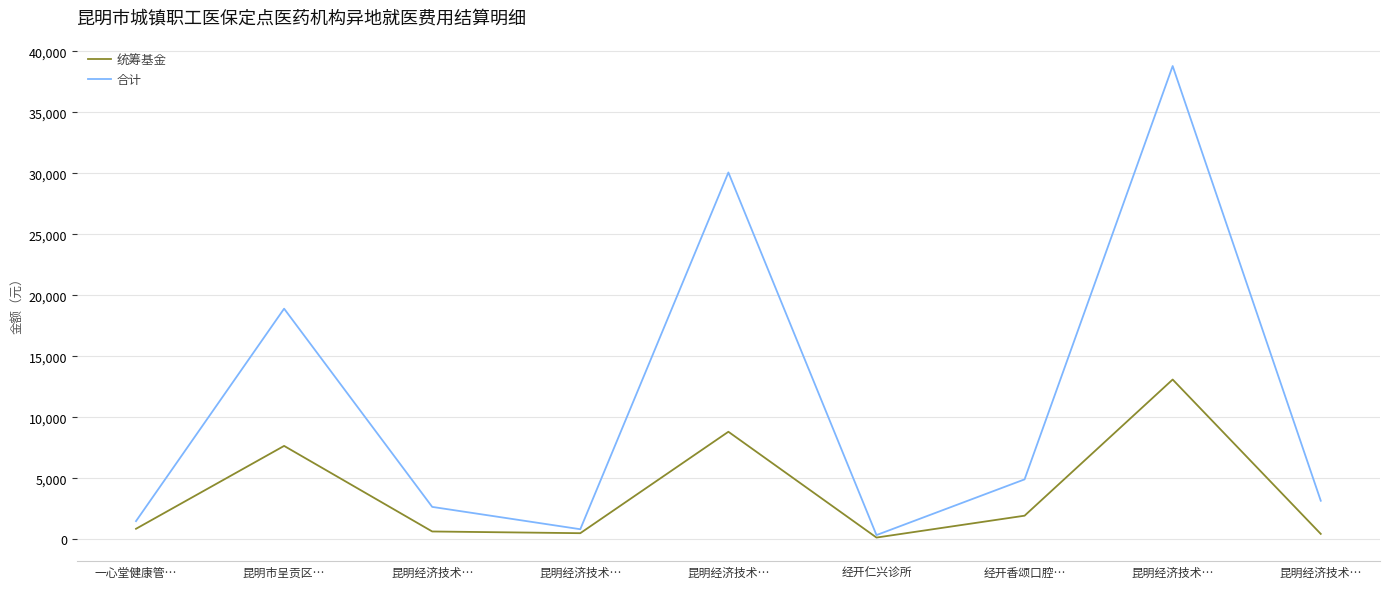

Does the chart display data point markers on the line(s)?

No